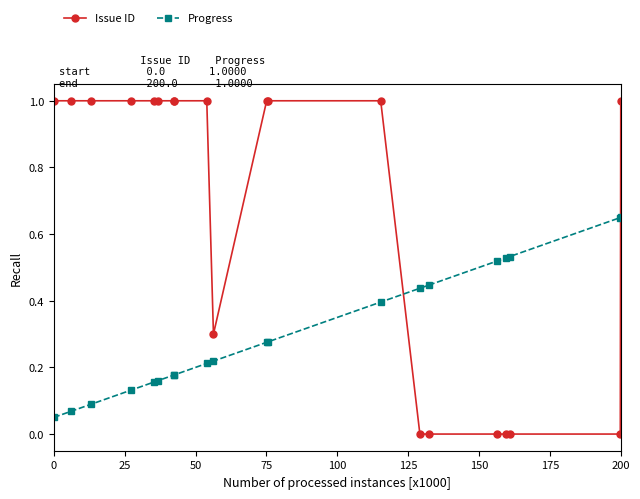

Which series has the largest total across all categories?

Issue ID